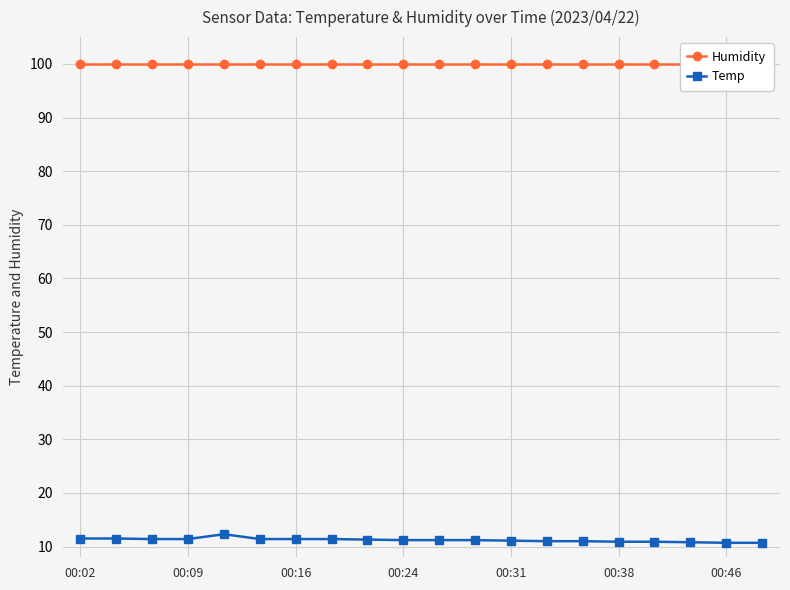

What is the lowest value of the Temp series?

10.7